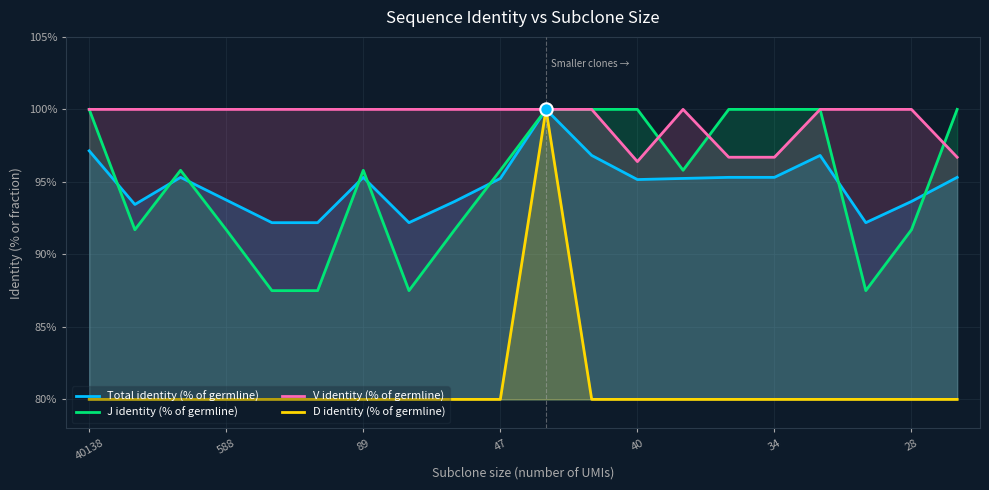

Is the value of D identity (% of germline) at 40138 greater than the value of V identity (% of germline) at 13?

No